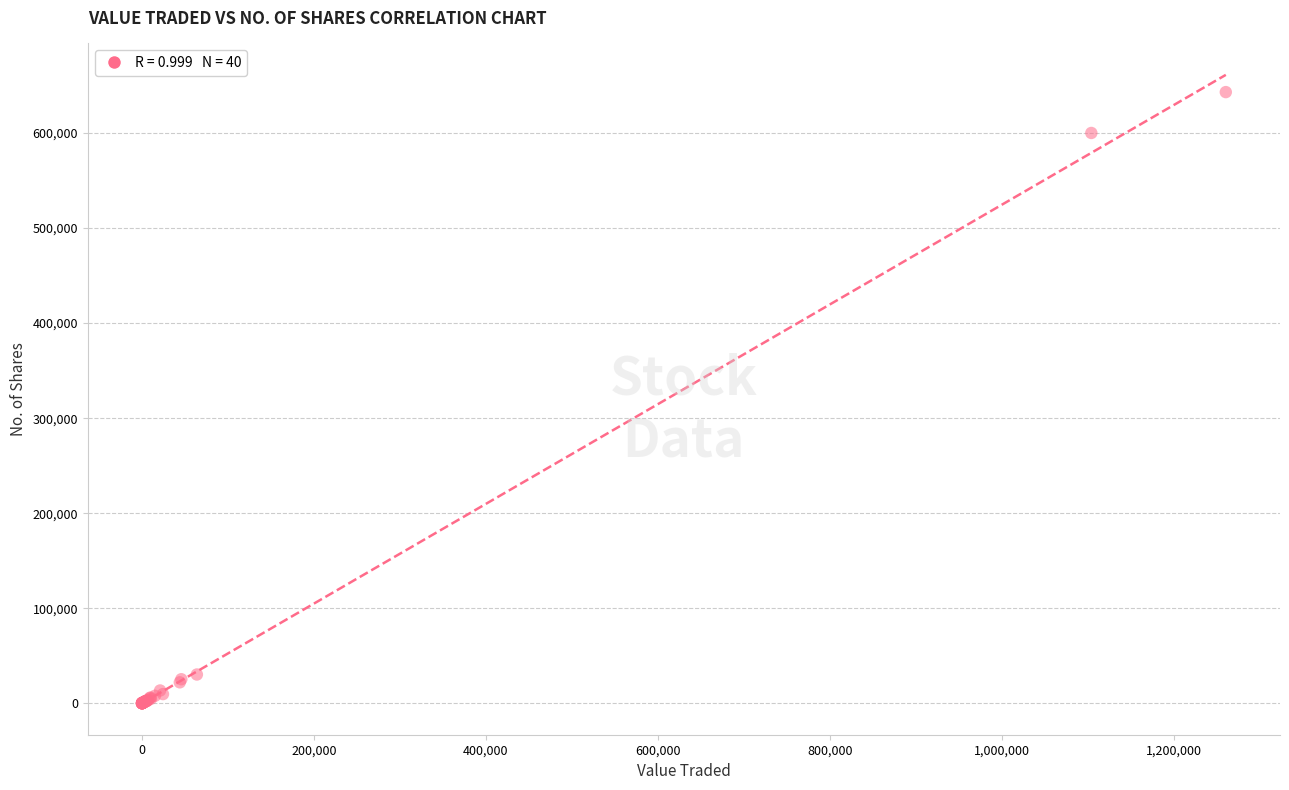

What Y value in the scatter plot is closest to 321560?

600108